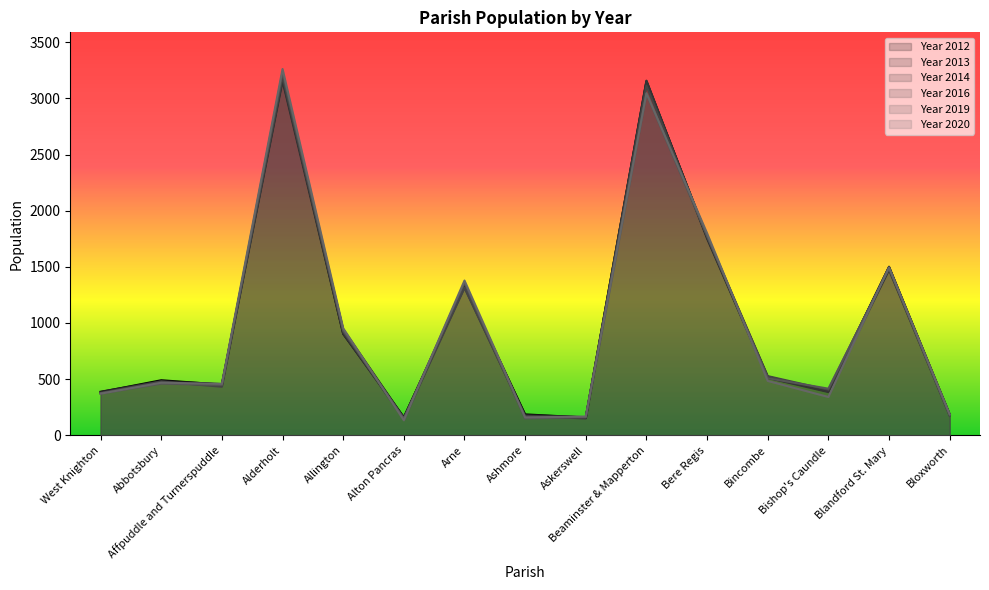

How many categories are shown in the chart?

15